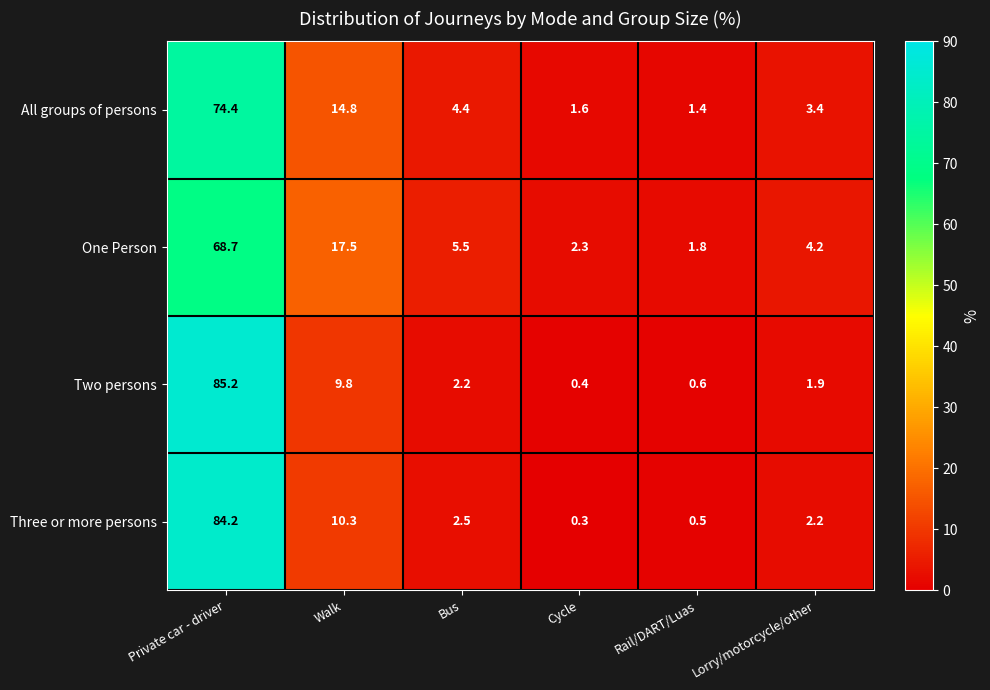

What is the greatest value displayed?

85.2